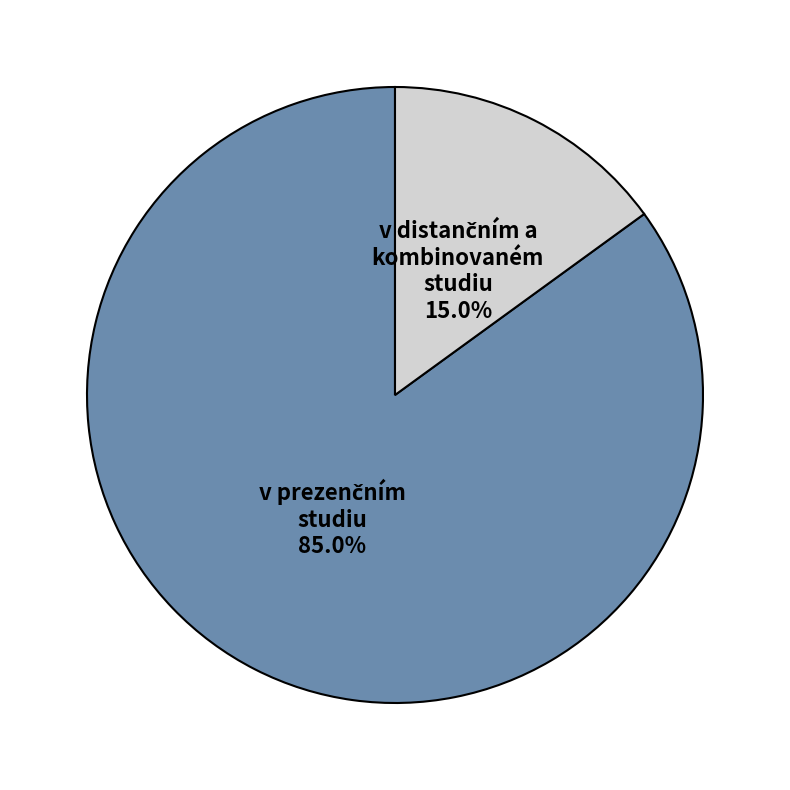

Is there any slice that represents more than half of the pie?

Yes